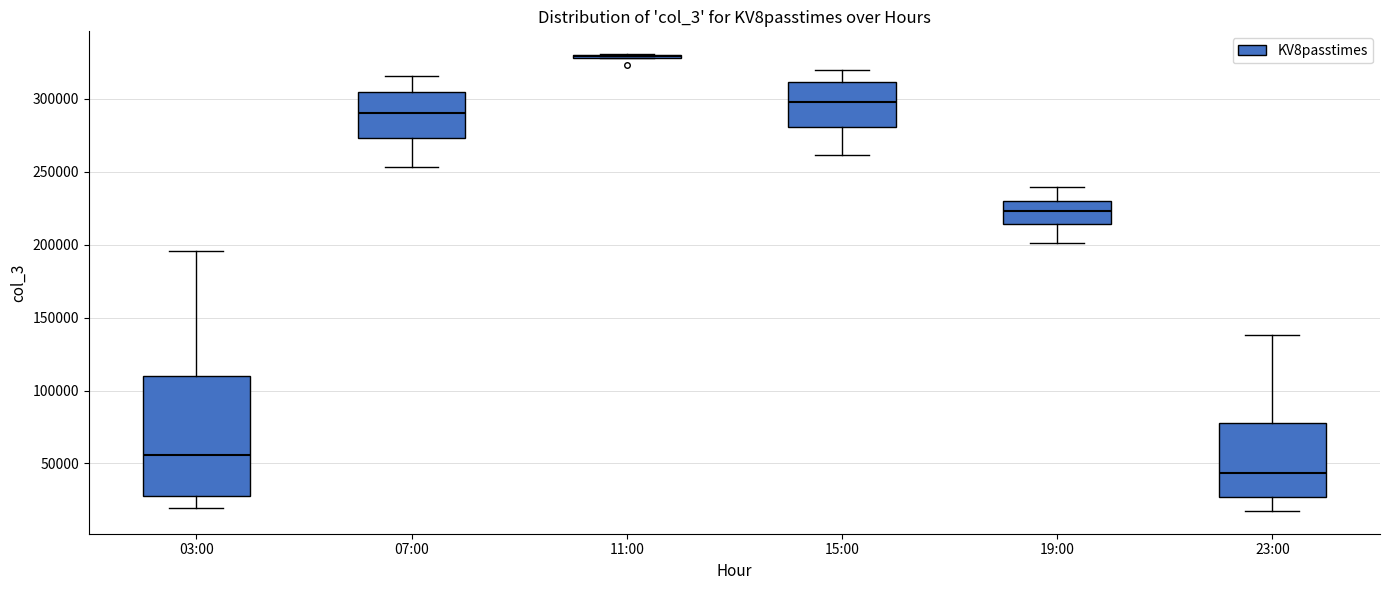

Which box is the tallest, from its lower edge to its upper edge?

03:00